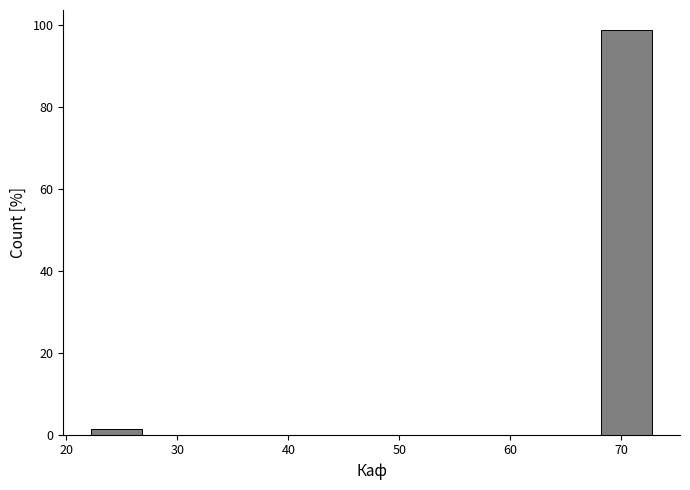

What is the height of the bar covering 67.9 to 73.0 on the x-axis? Neither the bar edges nor the heights are printed on the chart, so give them approximately, as read against the axes.

98